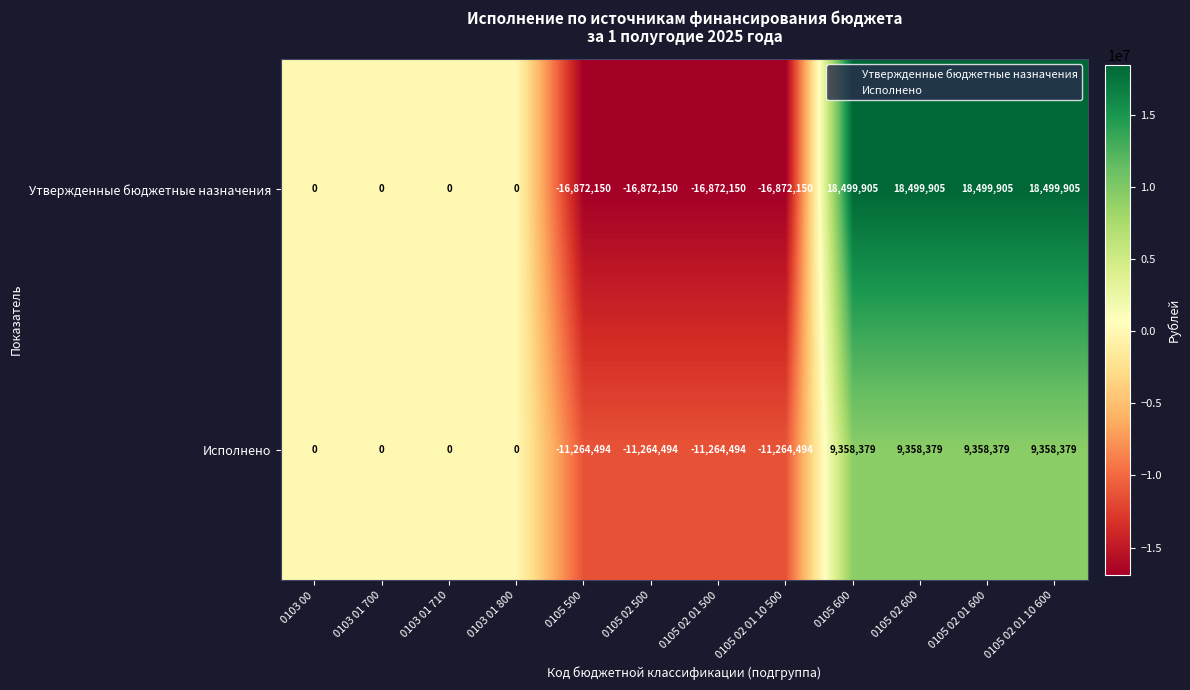

What is the difference between the second highest and second lowest values in the Исполнено series?

20622873